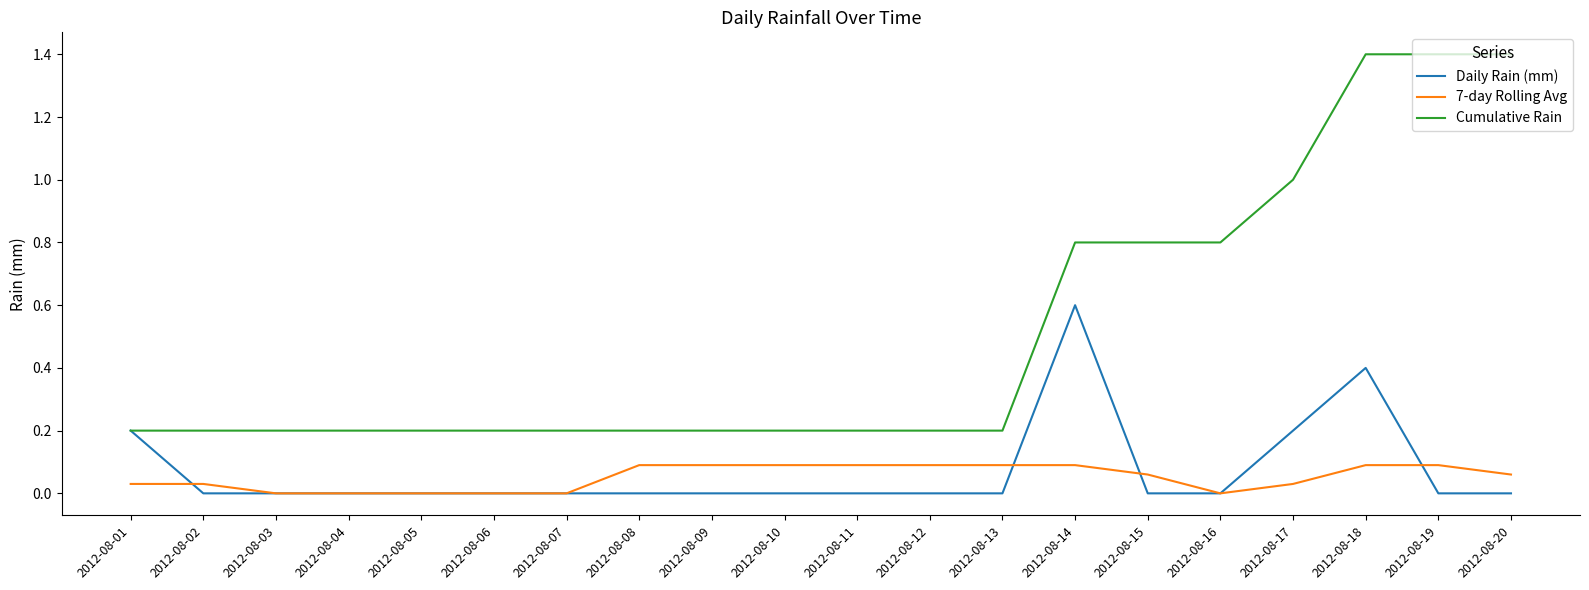

What is the total value across all series at 2012-08-17?

1.2